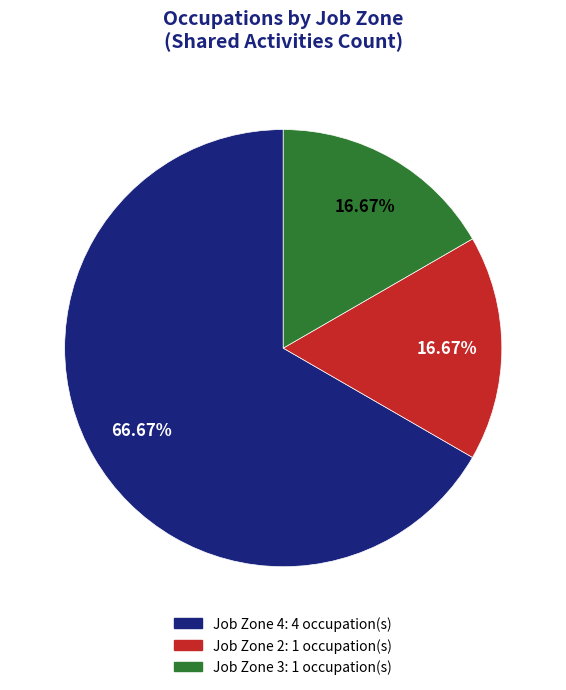

What portion of the pie excludes Job Zone 3?

83.3%